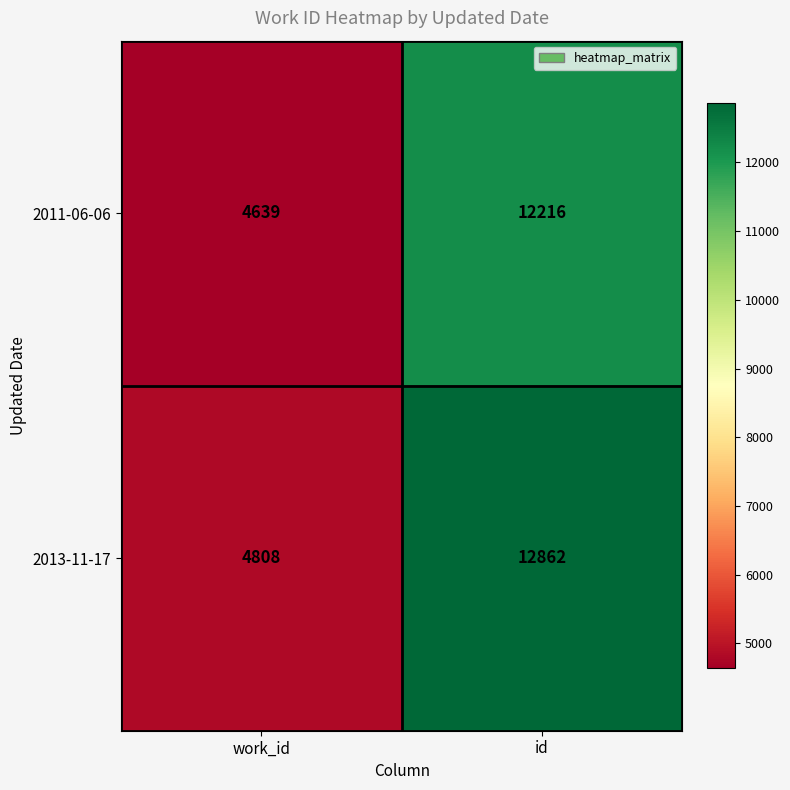

What is the sum of the 2011-06-06 values at id and work_id?

16855